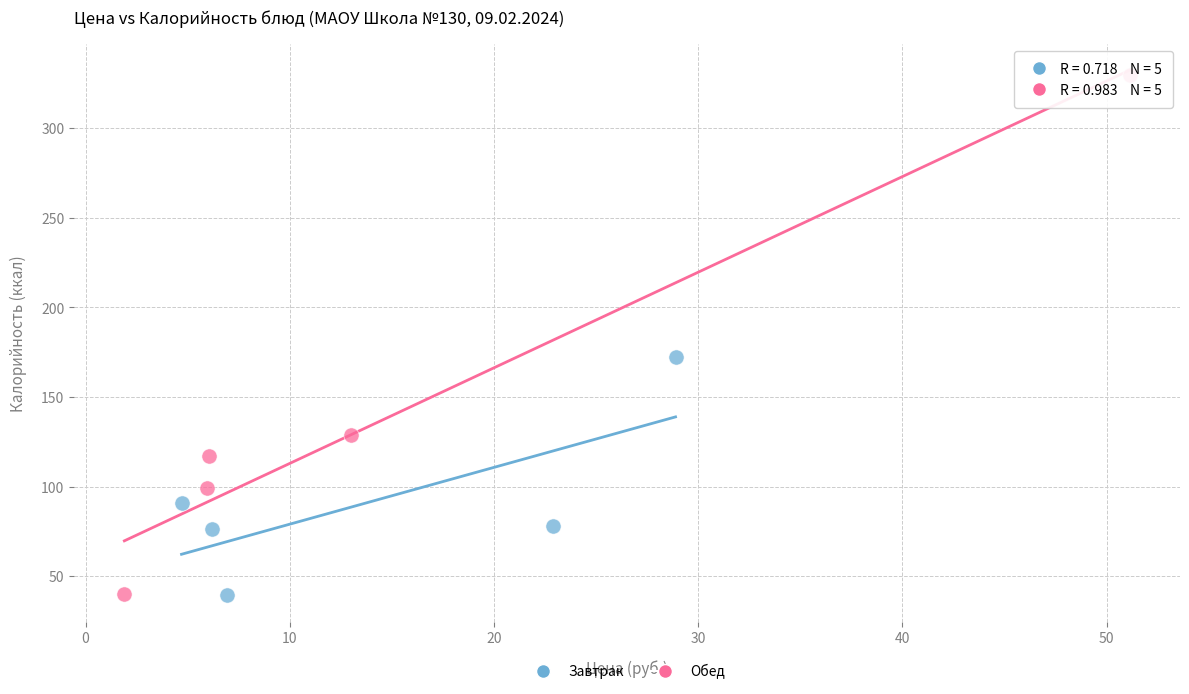

Which series has the largest Y range (max minus min)?

Обед